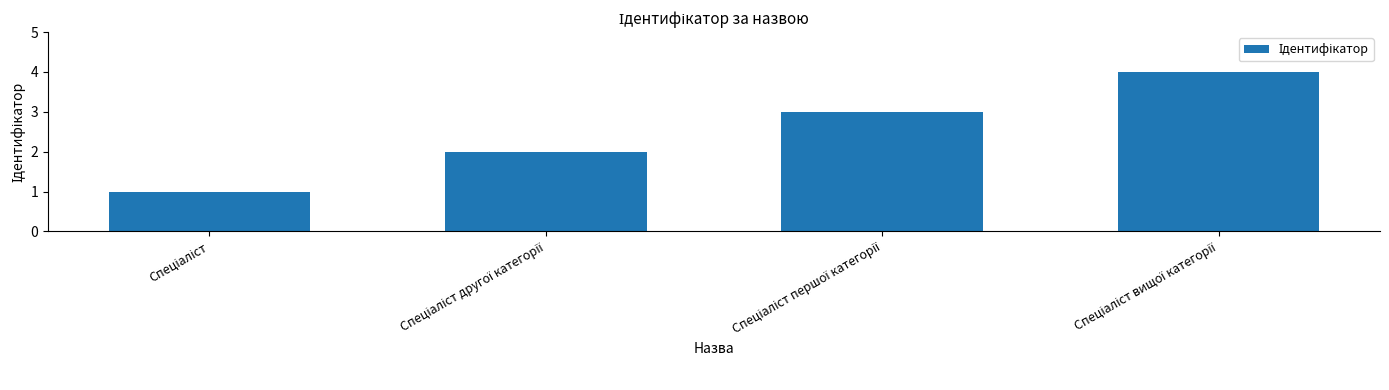

What is the greatest value displayed?

4